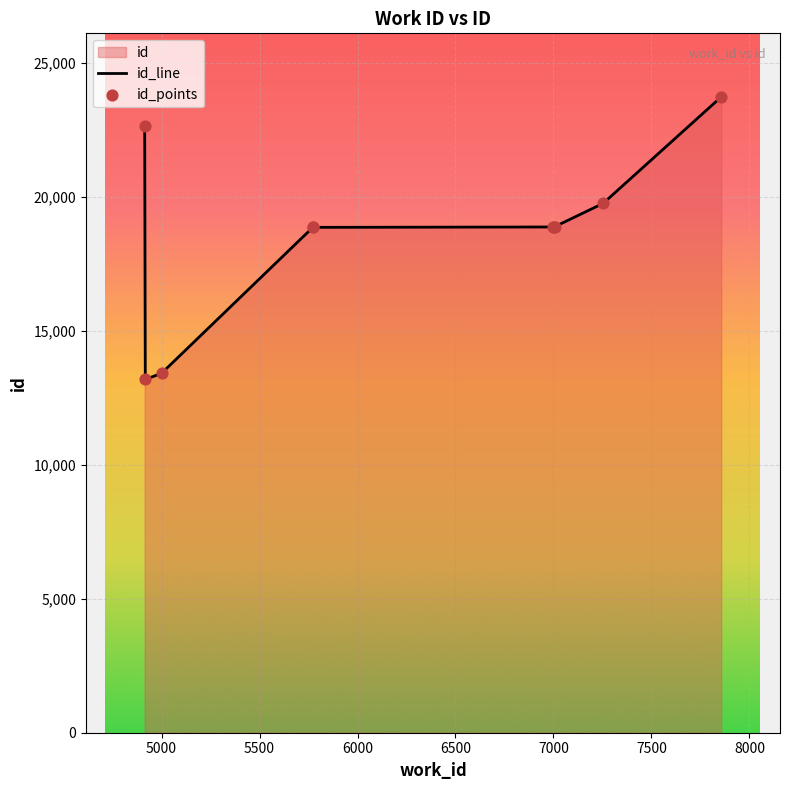

Which series has the largest total across all categories?

id_line